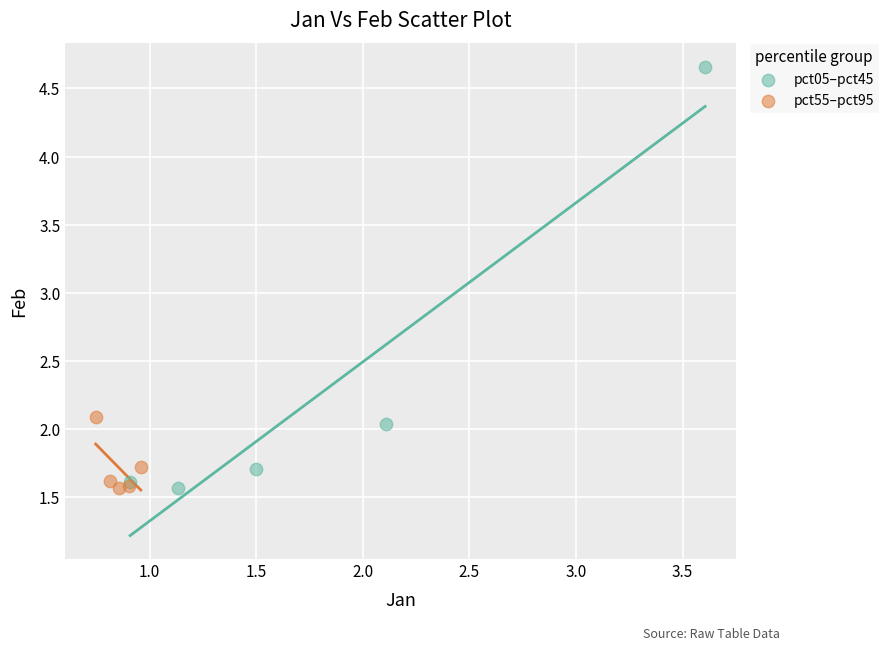

Which series reaches the maximum Y coordinate?

pct05–pct45